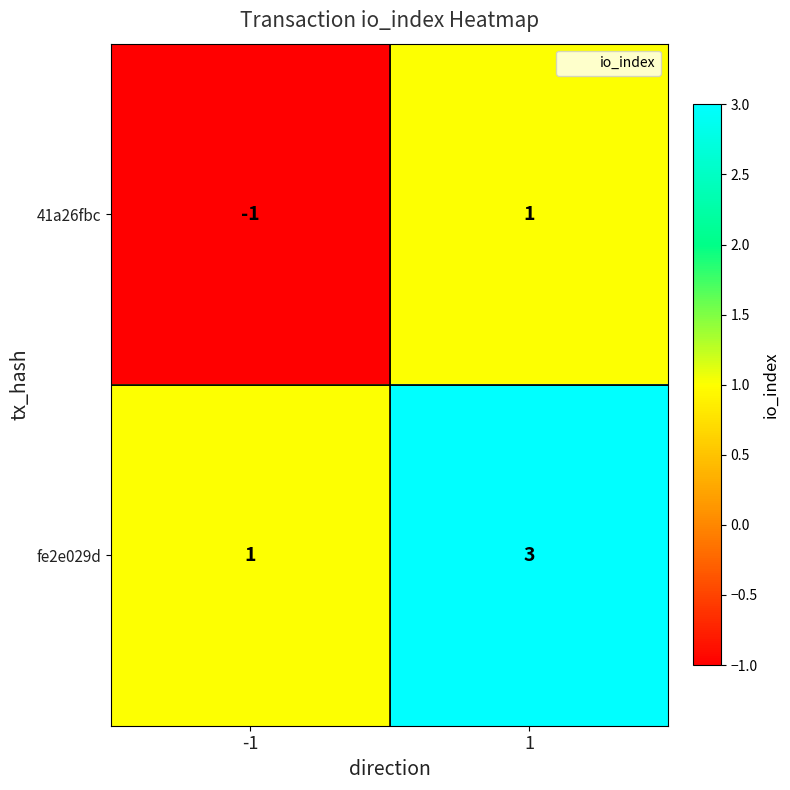

What is the maximum value shown in the chart?

3